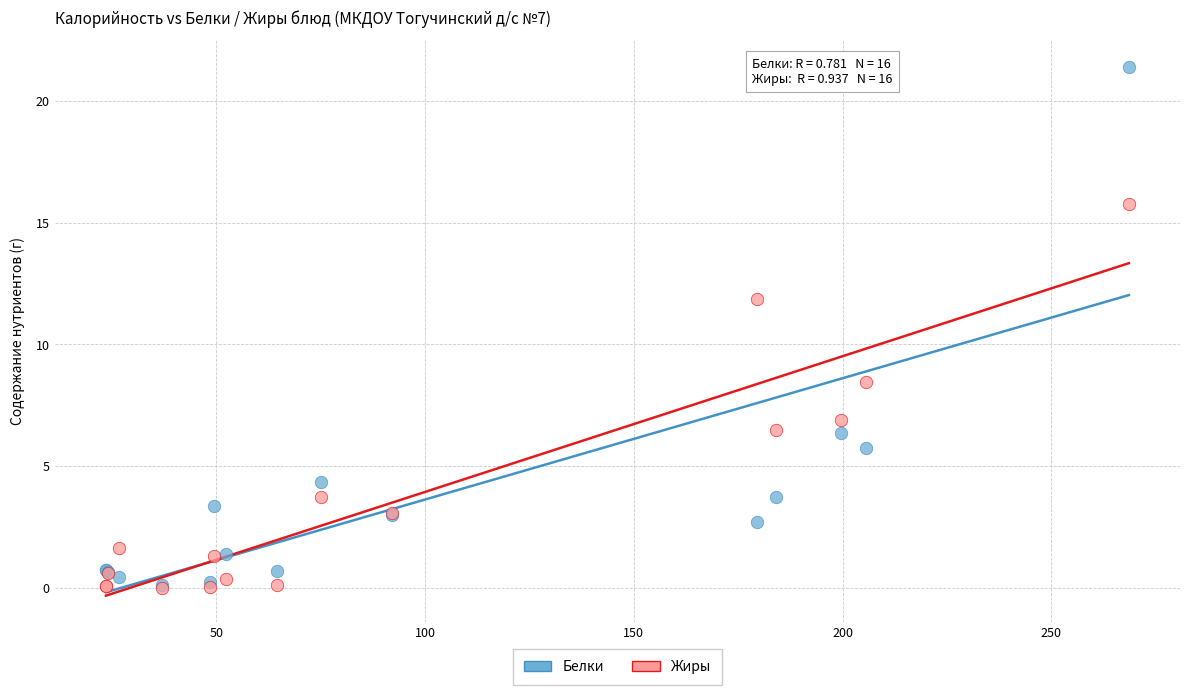

In the Белки series, what Y value is closest to 10?

6.4